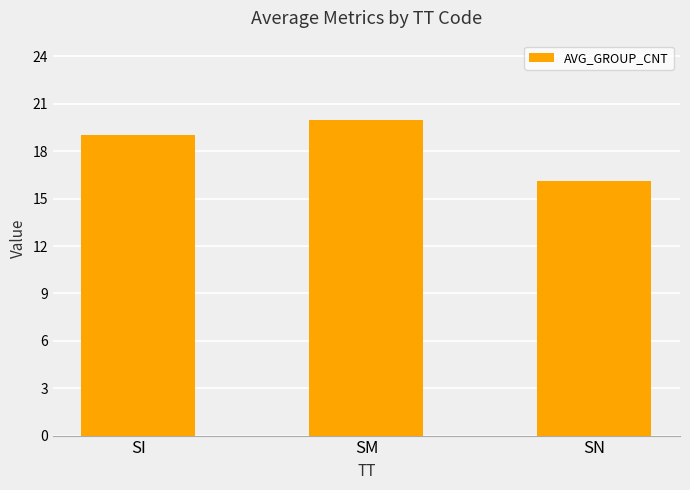

How many data points are less than 19?

1